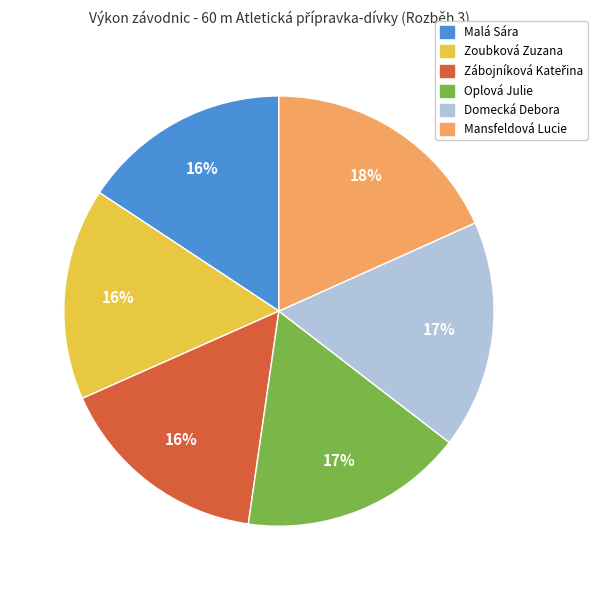

Between Mansfeldová Lucie and Domecká Debora, which is larger?

Mansfeldová Lucie